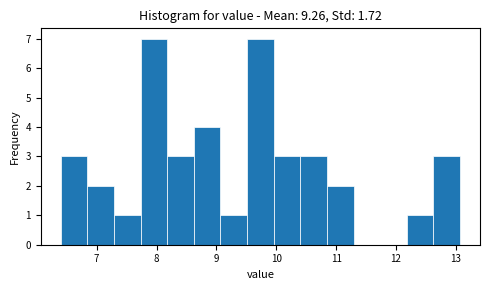

Reading left to right, transcribe this chart: for each bar, give the range it covers on the x-axis and its height. Neither the bar edges nor the heights are printed on the chart, so give them approximately, as read against the axes.

6.4 to 6.8: 3
6.8 to 7.3: 2
7.3 to 7.7: 1
7.7 to 8.2: 7
8.2 to 8.6: 3
8.6 to 9.1: 4
9.1 to 9.5: 1
9.5 to 10.0: 7
10.0 to 10.4: 3
10.4 to 10.8: 3
10.8 to 11.3: 2
11.3 to 11.7: 0
11.7 to 12.2: 0
12.2 to 12.6: 1
12.6 to 13.1: 3